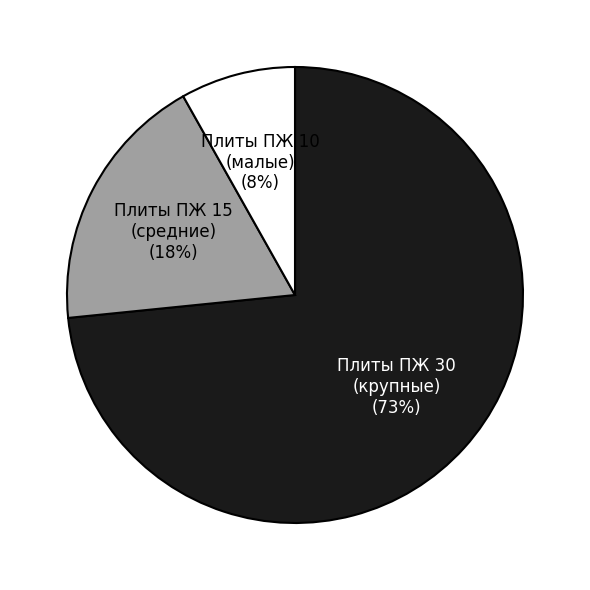

How many segments does this pie chart have?

3